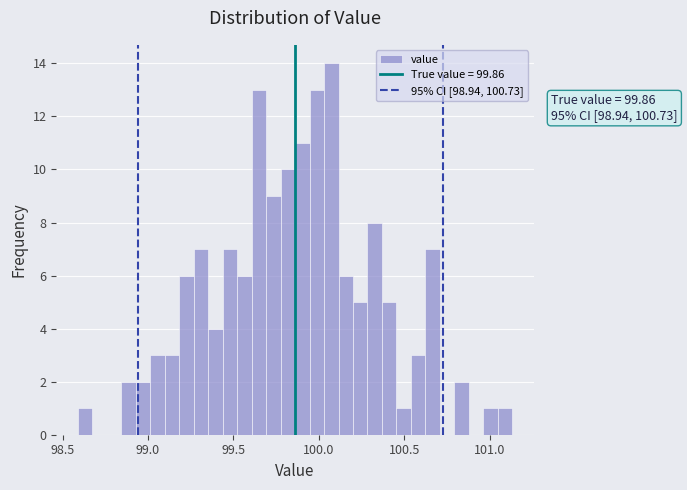

Read against the x-axis, roughly where is the centre of the tallest bar?

100.05